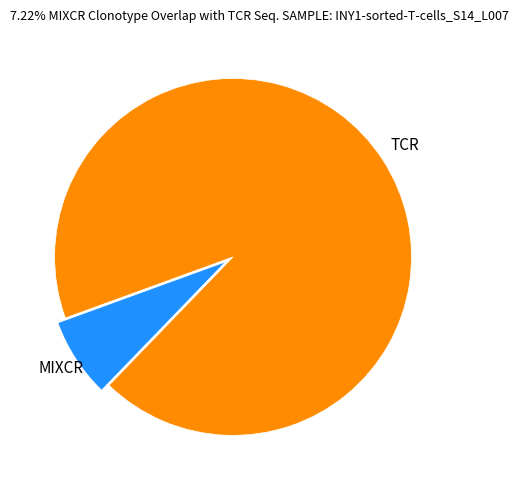

Count the number of slices in the pie.

2